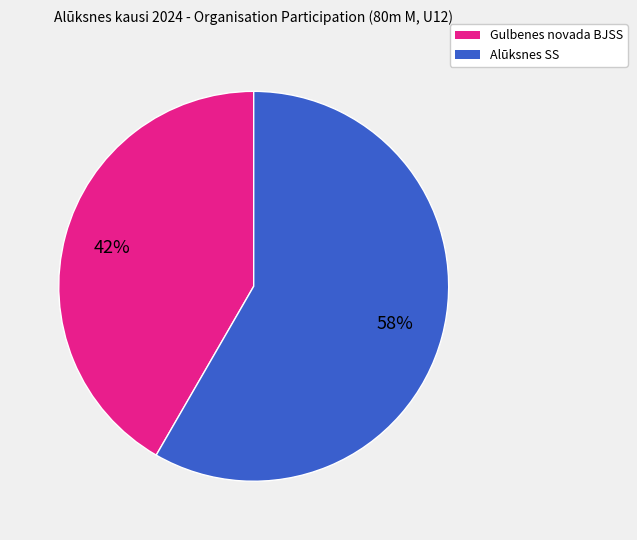

How many segments does this pie chart have?

2